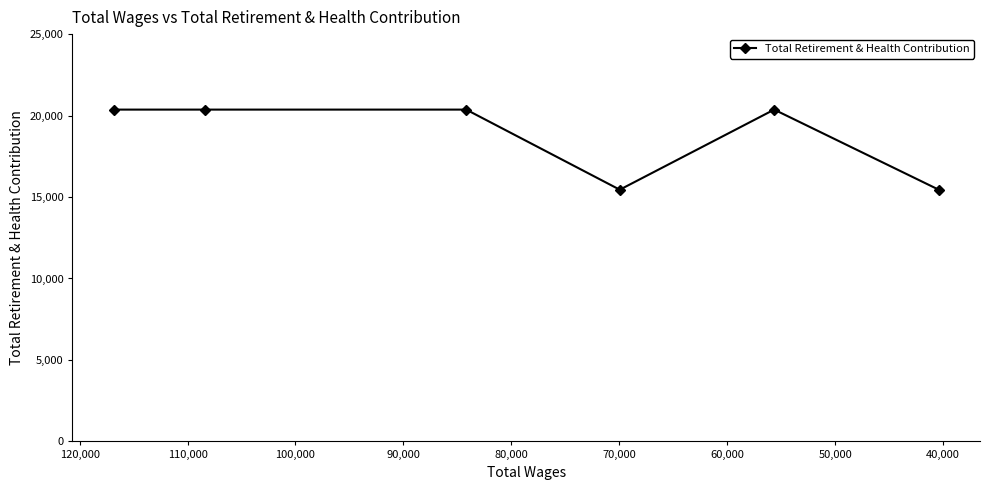

How many interior local peaks (higher than both neighbors) does the data have?

1